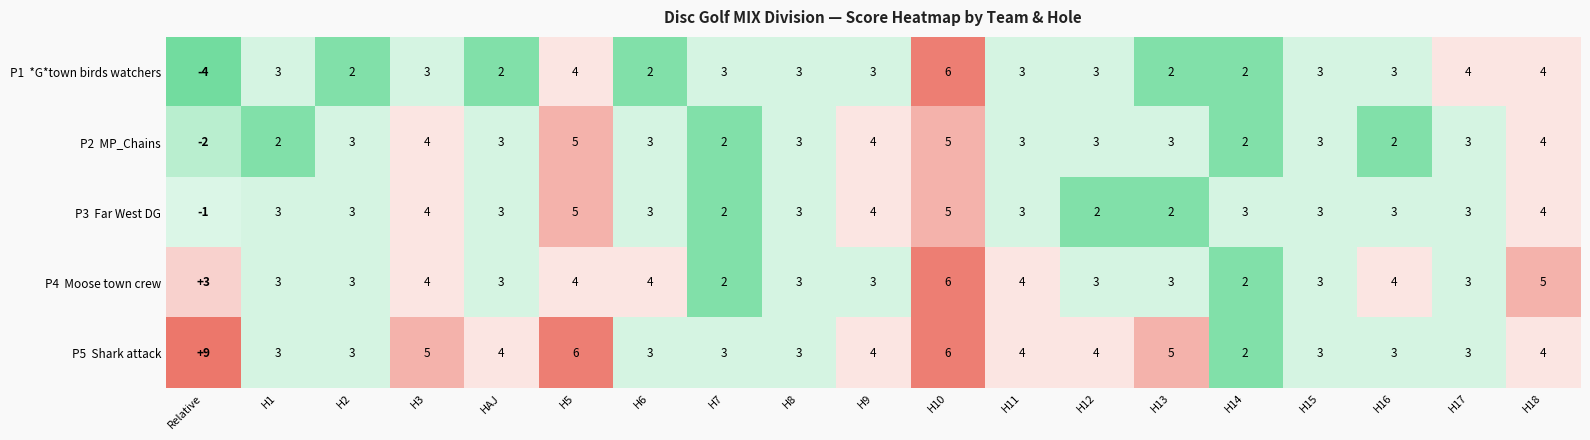

What is the smallest value displayed?

2